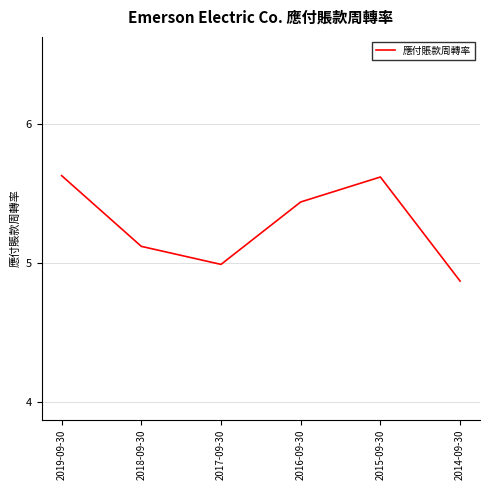

What is the sum of all values?

31.7